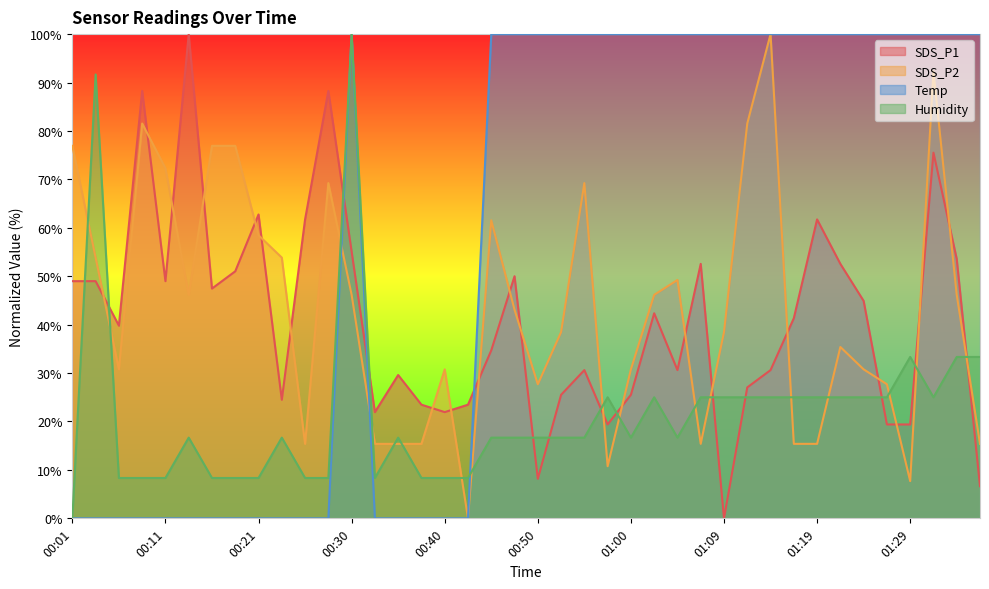

The SDS_P1 series shows 25.5 at 00:52. True or false?

True